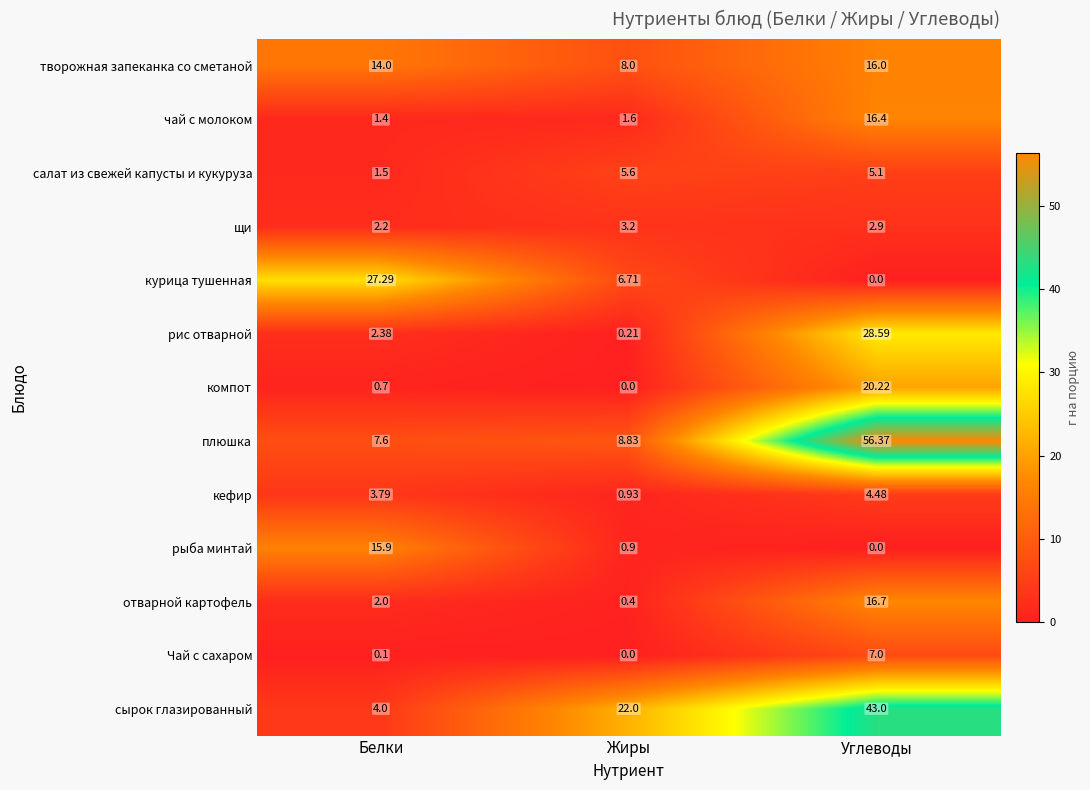

At Белки, list the series in order from largest to smallest.

курица тушенная, рыба минтай, творожная запеканка со сметаной, плюшка, сырок глазированный, кефир, рис отварной, щи, отварной картофель, салат из свежей капусты и кукуруза, чай с молоком, компот, Чай с сахаром